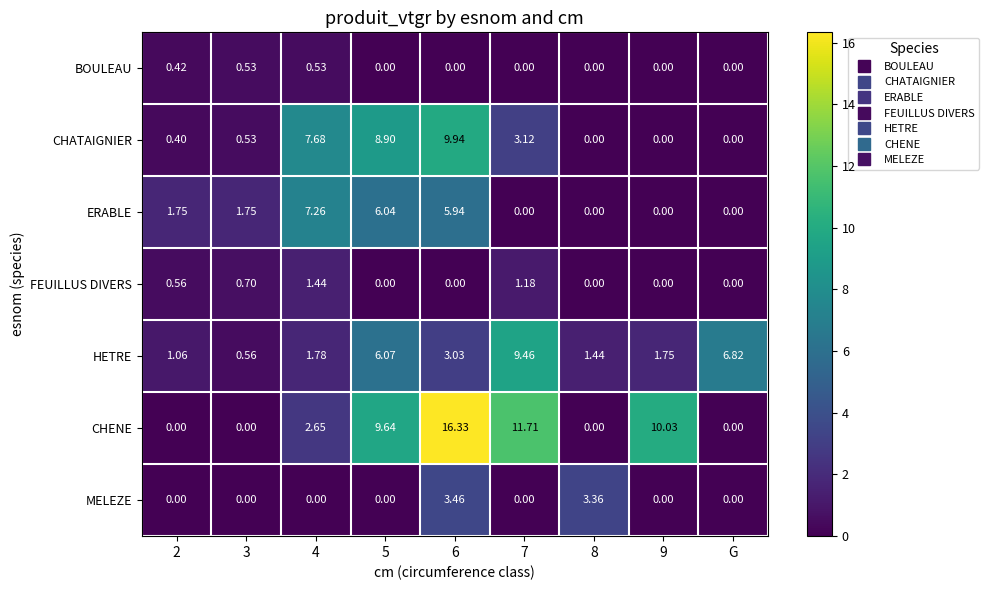

Is the value of CHATAIGNIER at 6 greater than the value of ERABLE at G?

Yes